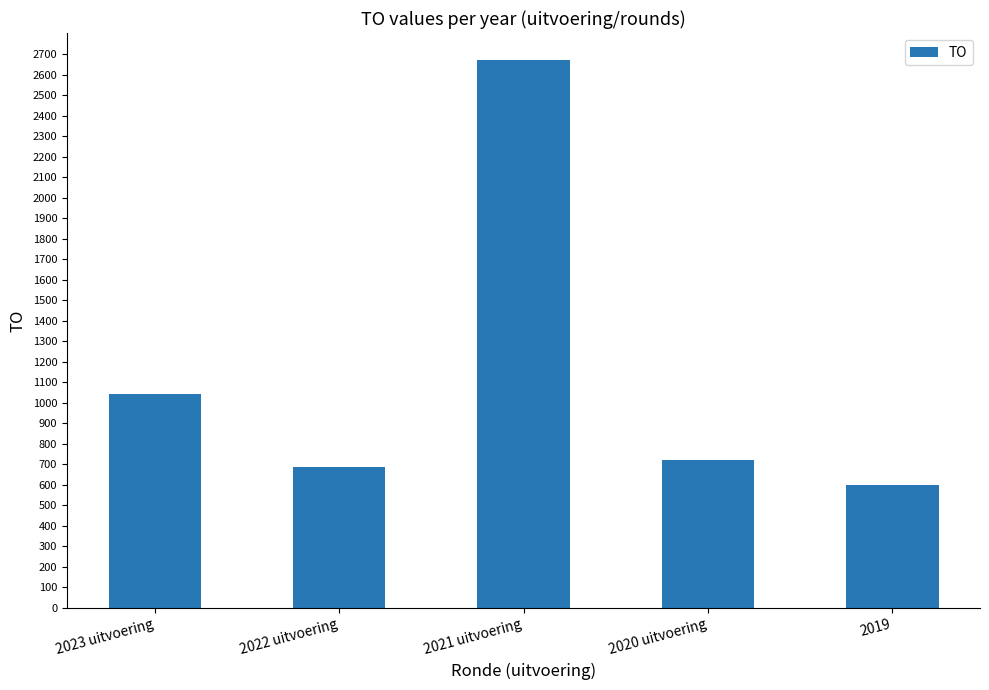

What is the approximate value at 2019?

600